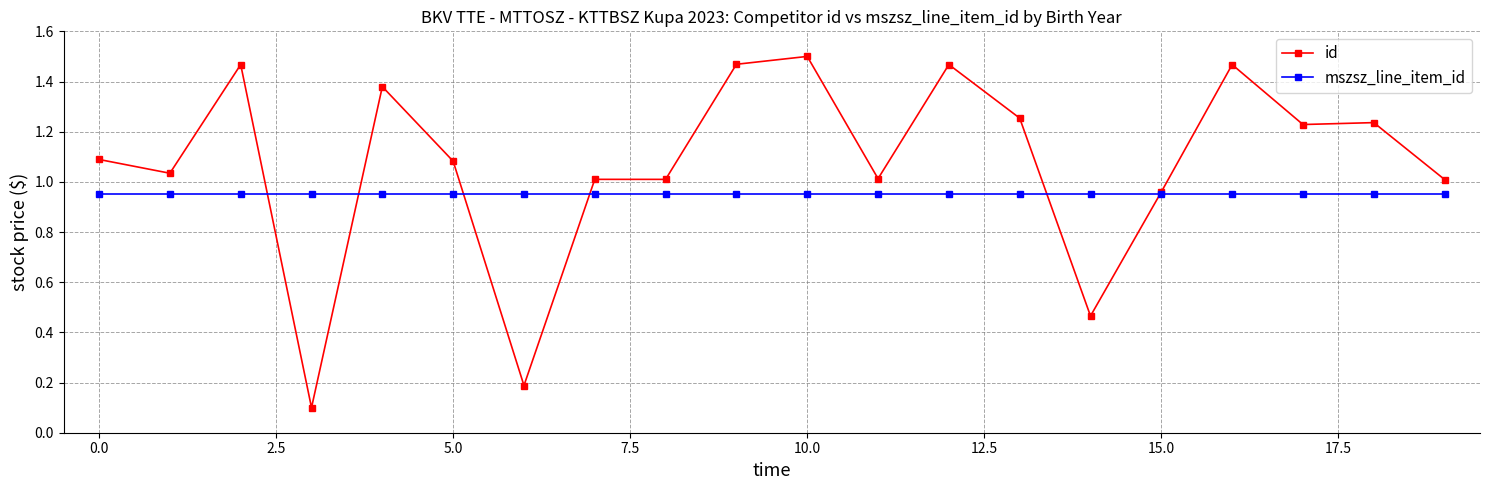

Which series has the widest spread of values?

id